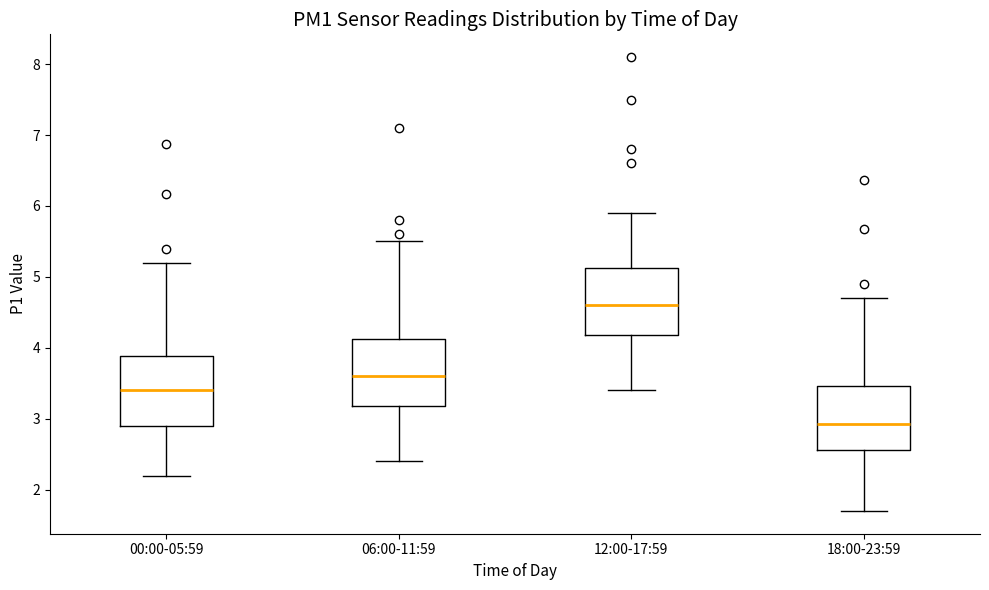

Where is the upper edge of the box for 06:00-11:59 on the y-axis? The values are not printed on the chart, so give them approximately, as read against the axis.

4.1